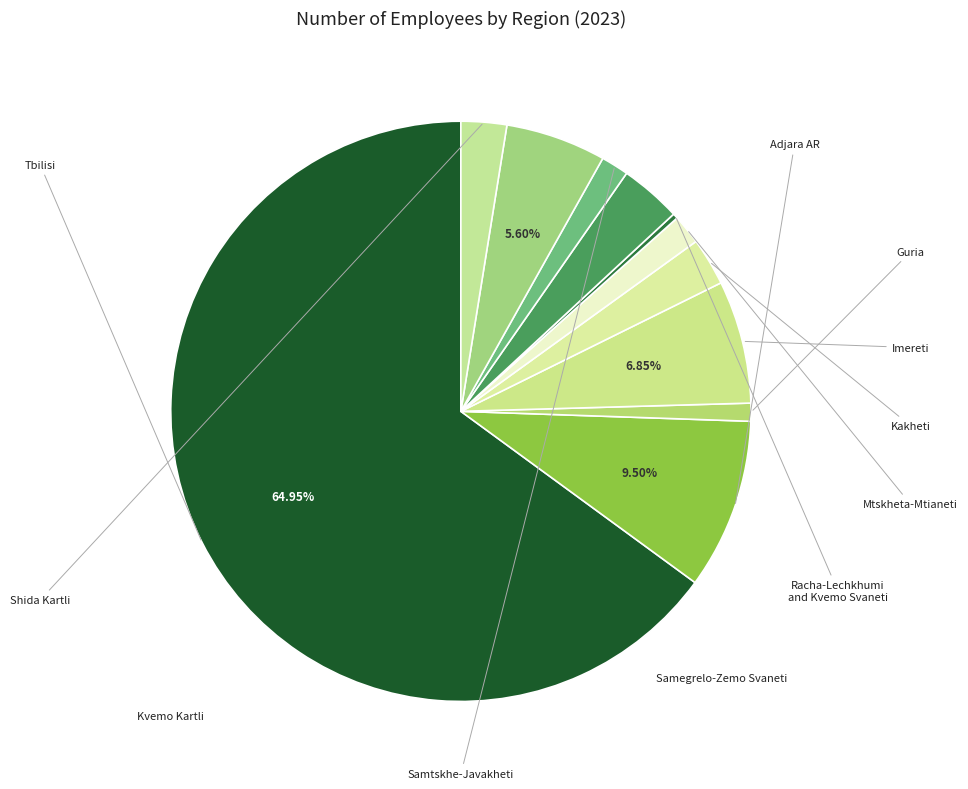

What is the smallest slice in the pie chart?

Racha-Lechkhumi
and Kvemo Svaneti